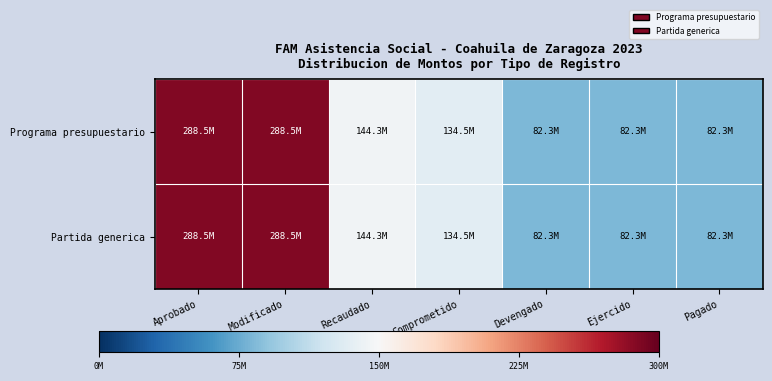

Which has a higher value, Ejercido or Devengado?

Ejercido